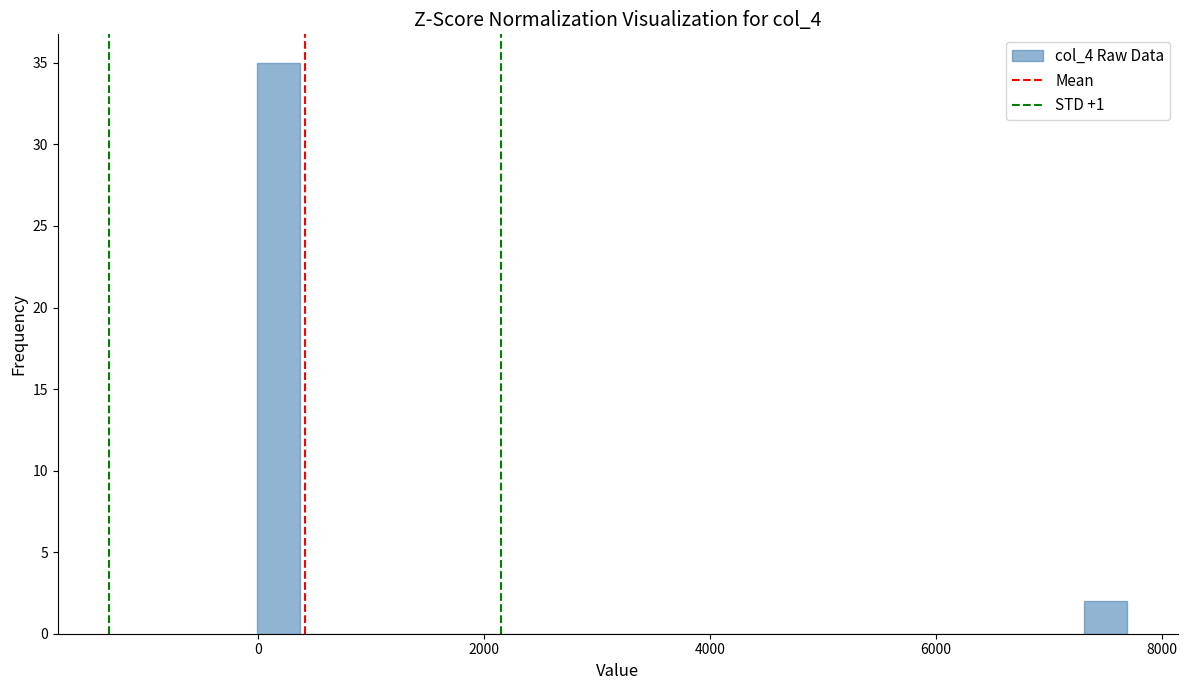

Around what value on the x-axis is the tallest bar? Give the approximate position of its centre, as read against the axis.

200